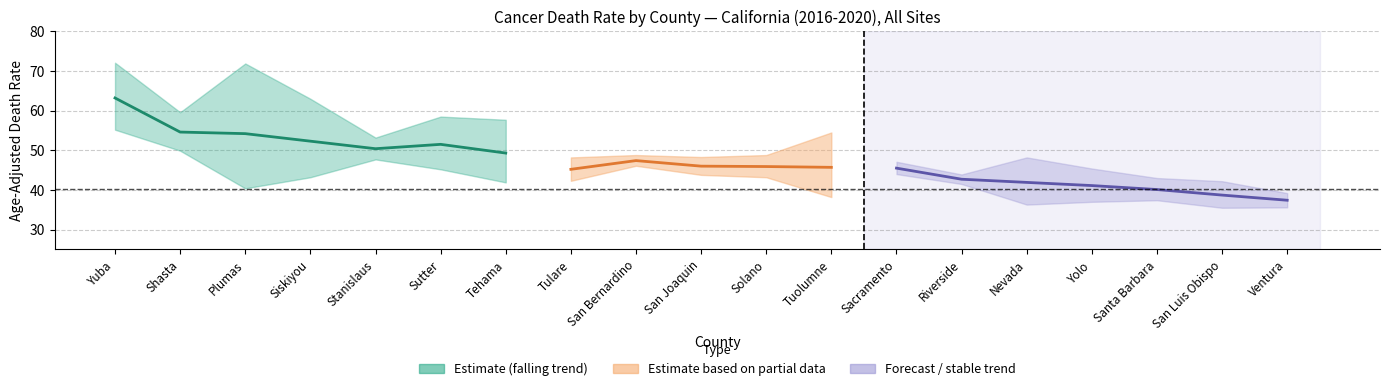

What is the greatest value displayed?

72.1